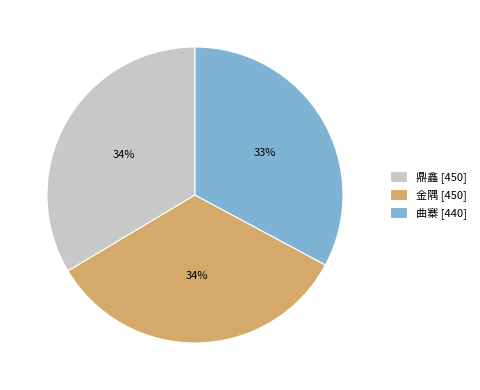

Is the sum of 曲寨 [440] and 鼎鑫 [450] greater than half?

Yes